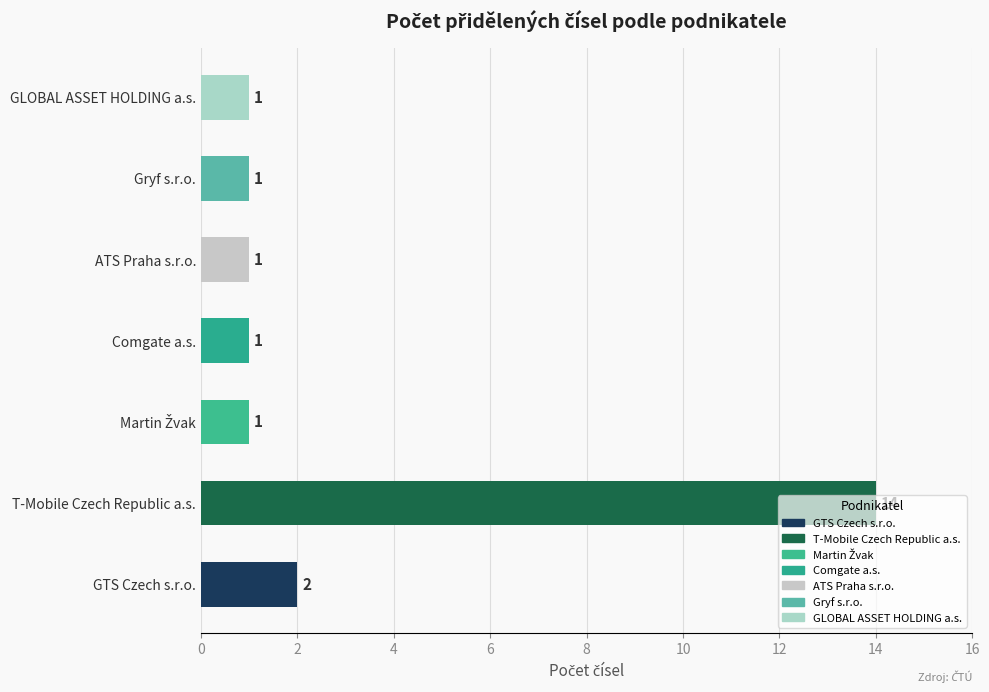

The chart shows a value of 1 at ATS Praha s.r.o.. True or false?

True